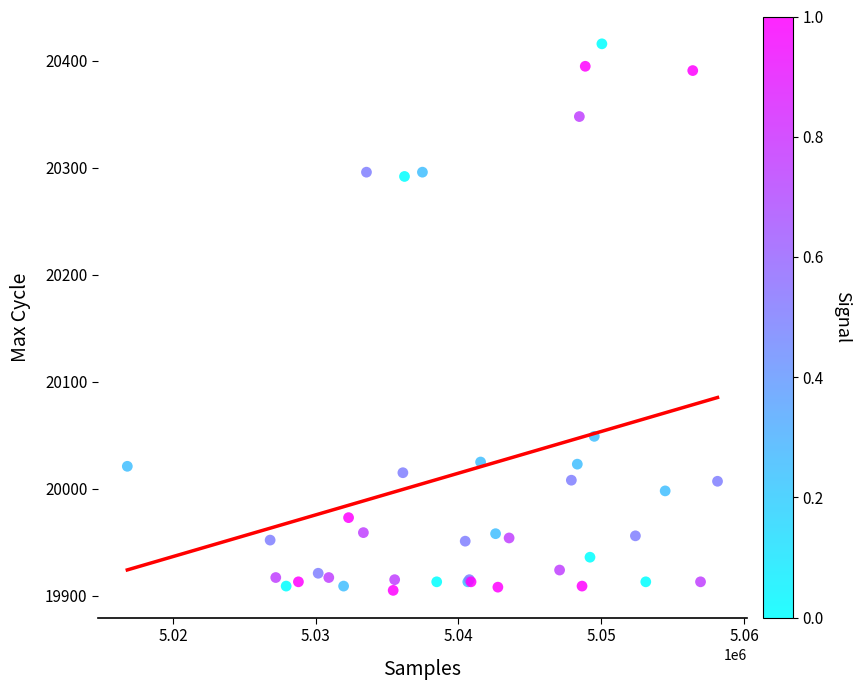

What Y value in the scatter plot is closest to 20160?

20049